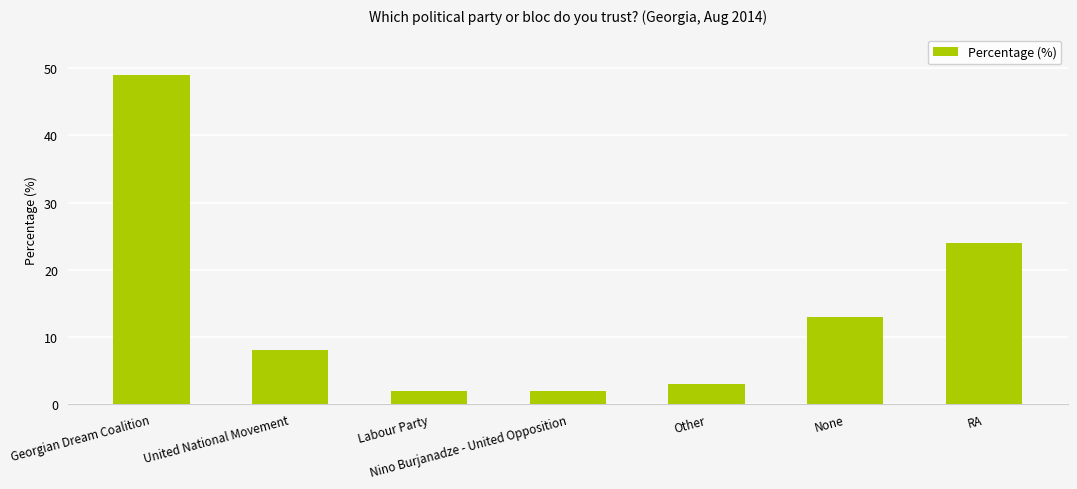

True or false: the data shows 2 at Nino Burjanadze - United Opposition.

True